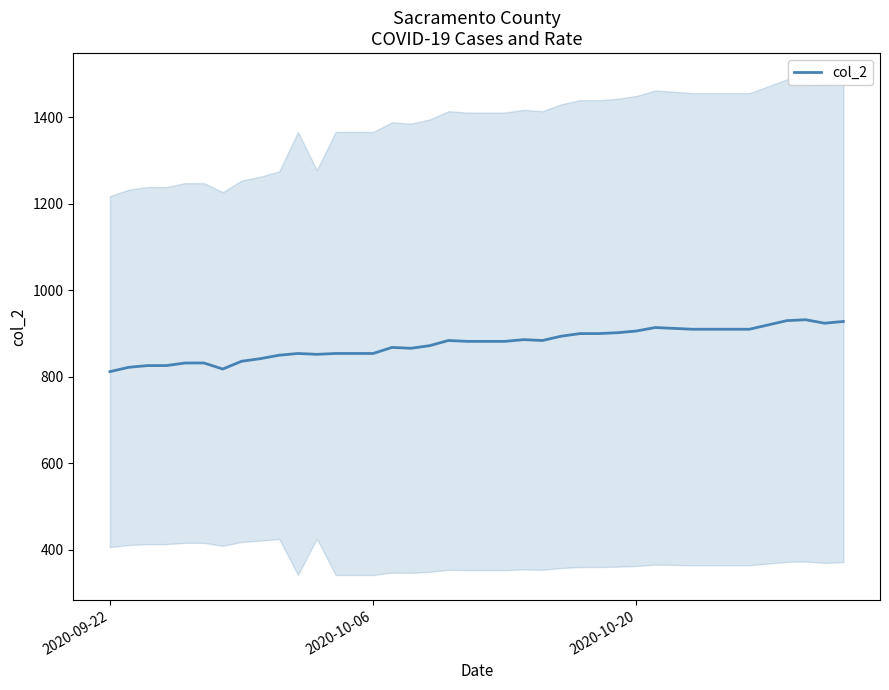

Reading left to right, transcribe all the data shown in this chart.

812	822	826	826	832	832	818	836	842	850	854	852	854	854	854	868	866	872	884	882	882	882	886	884	894	900	900	902	906	914	912	910	910	910	910	920	930	932	924	928